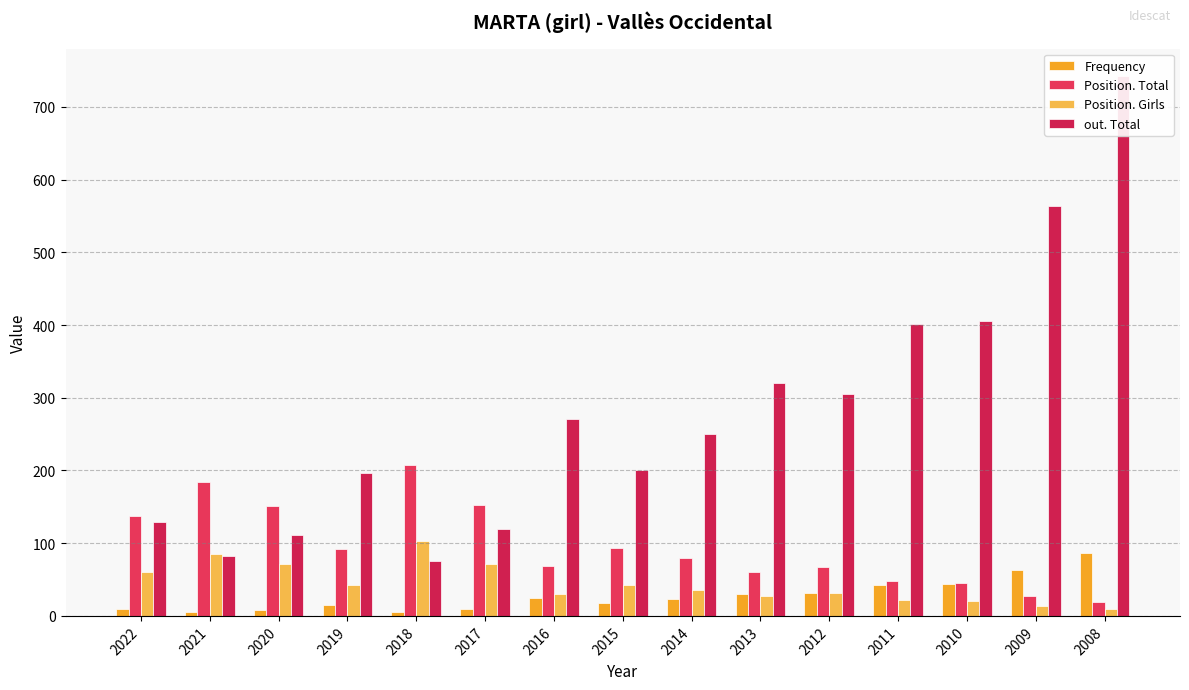

List the series in order of their peak value, lowest first.

Frequency, Position. Girls, Position. Total, out. Total